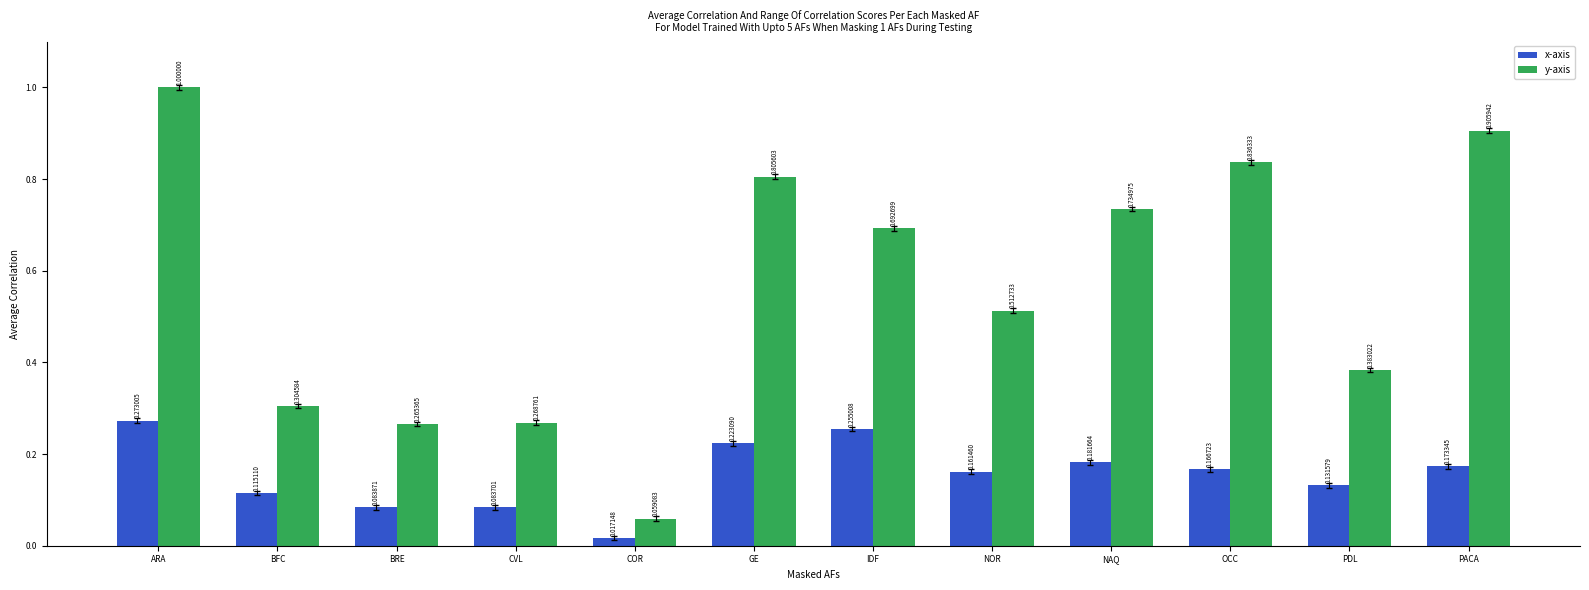

Which series changed the most between IDF and NOR?

y-axis